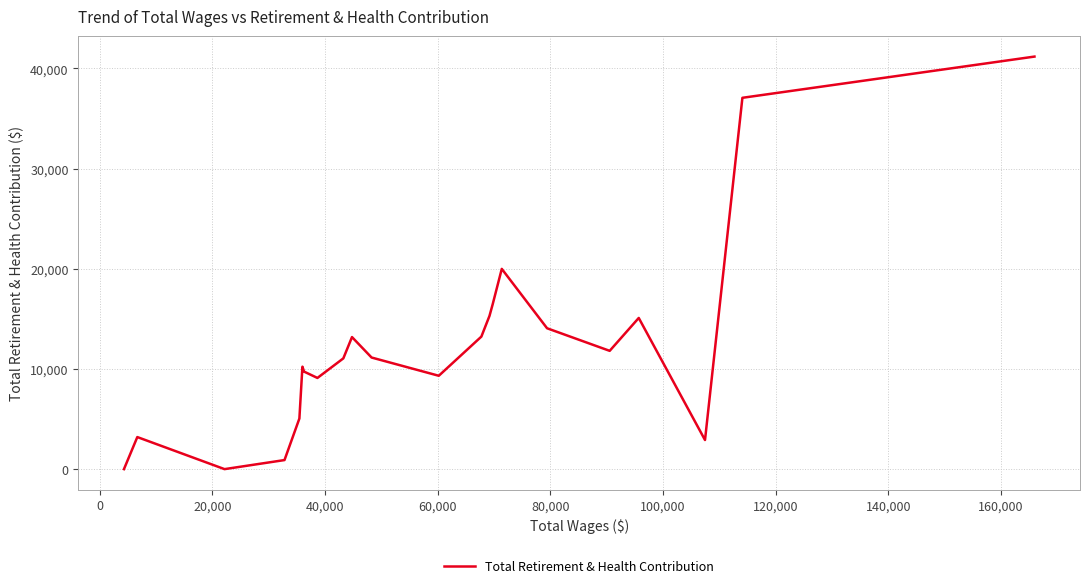

What is the difference between the maximum and minimum values?

41174